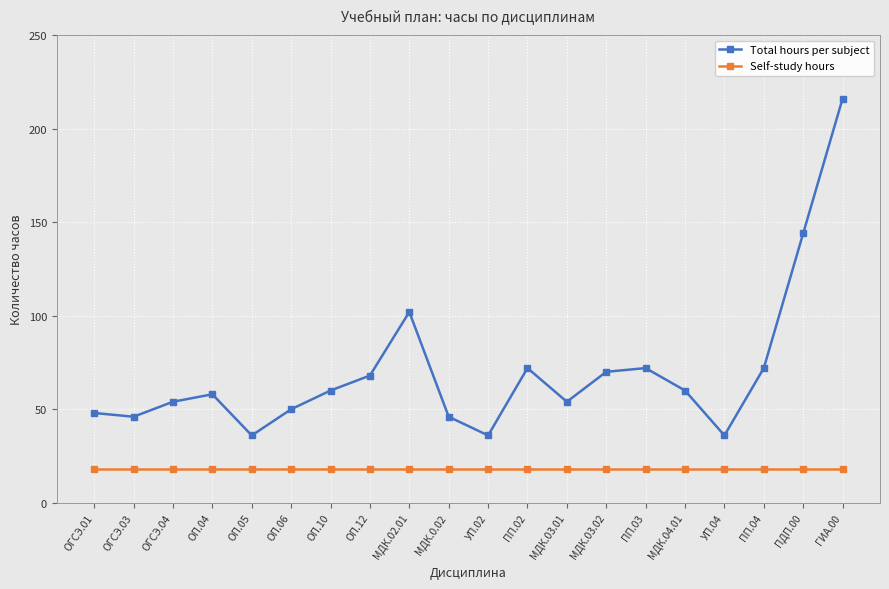

How many lines are shown in the chart?

2